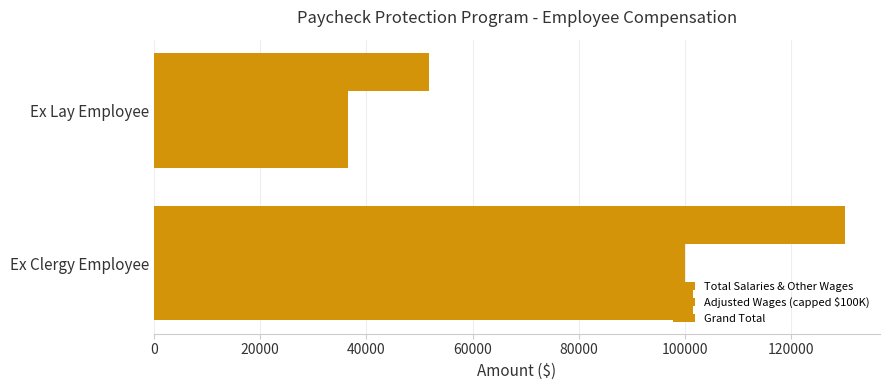

Count the number of data series in this chart.

3